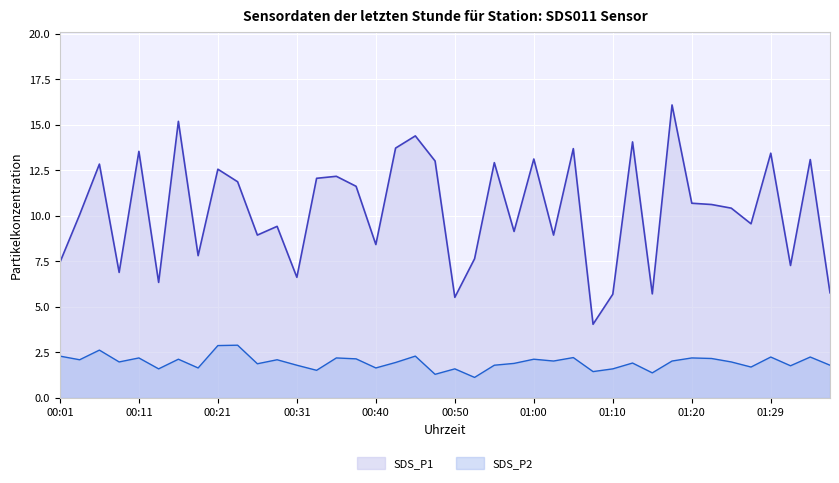

Is it true that SDS_P2 equals 2.0 at 01:25?

True